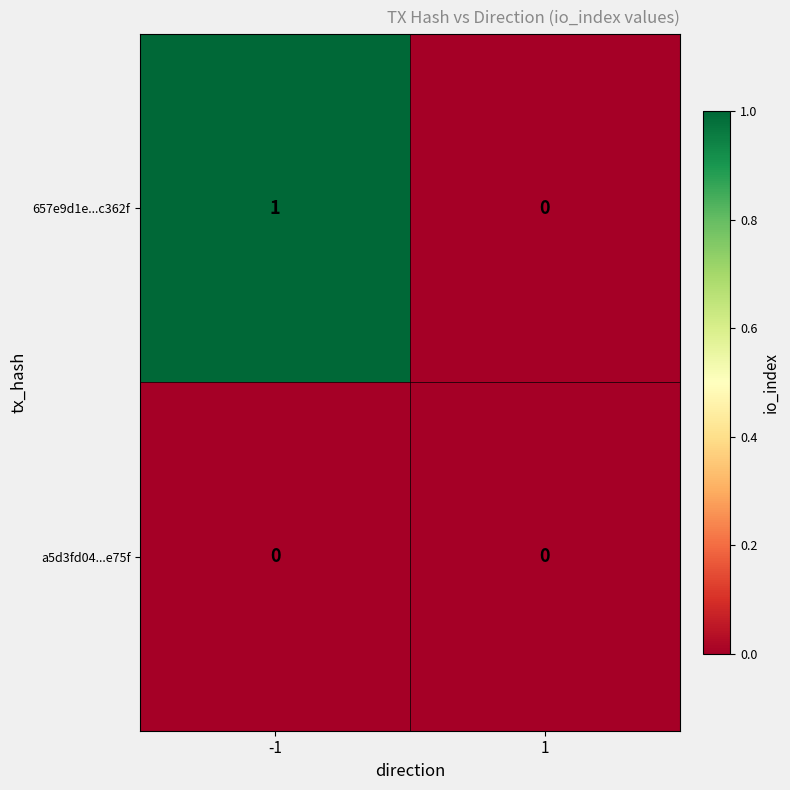

Rank the series by their average value, from lowest to highest.

a5d3fd04...e75f, 657e9d1e...c362f